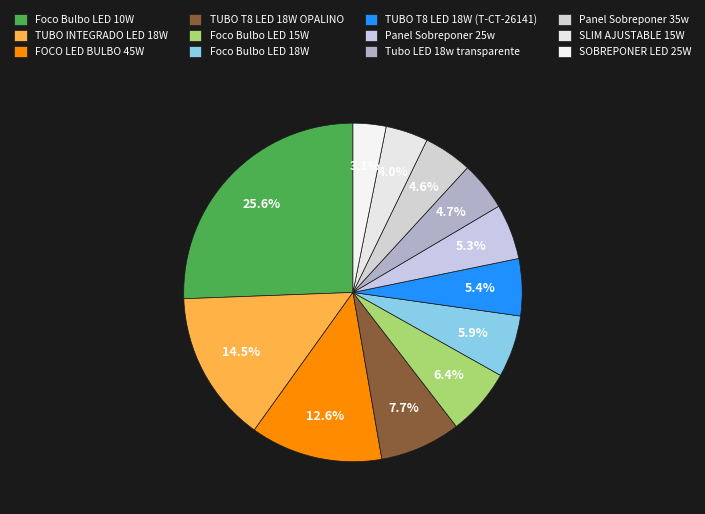

How many slices are in this pie chart?

12